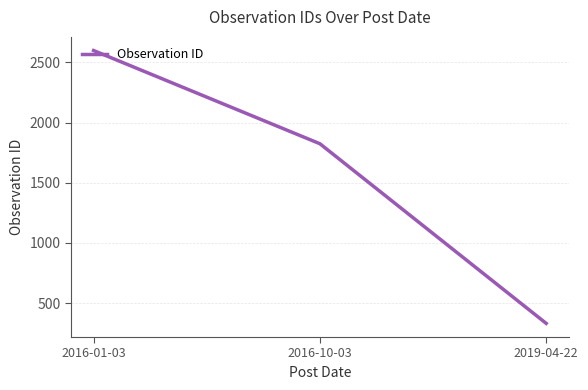

Reading left to right, what are all the values shown in this chart?

2598	1824	332